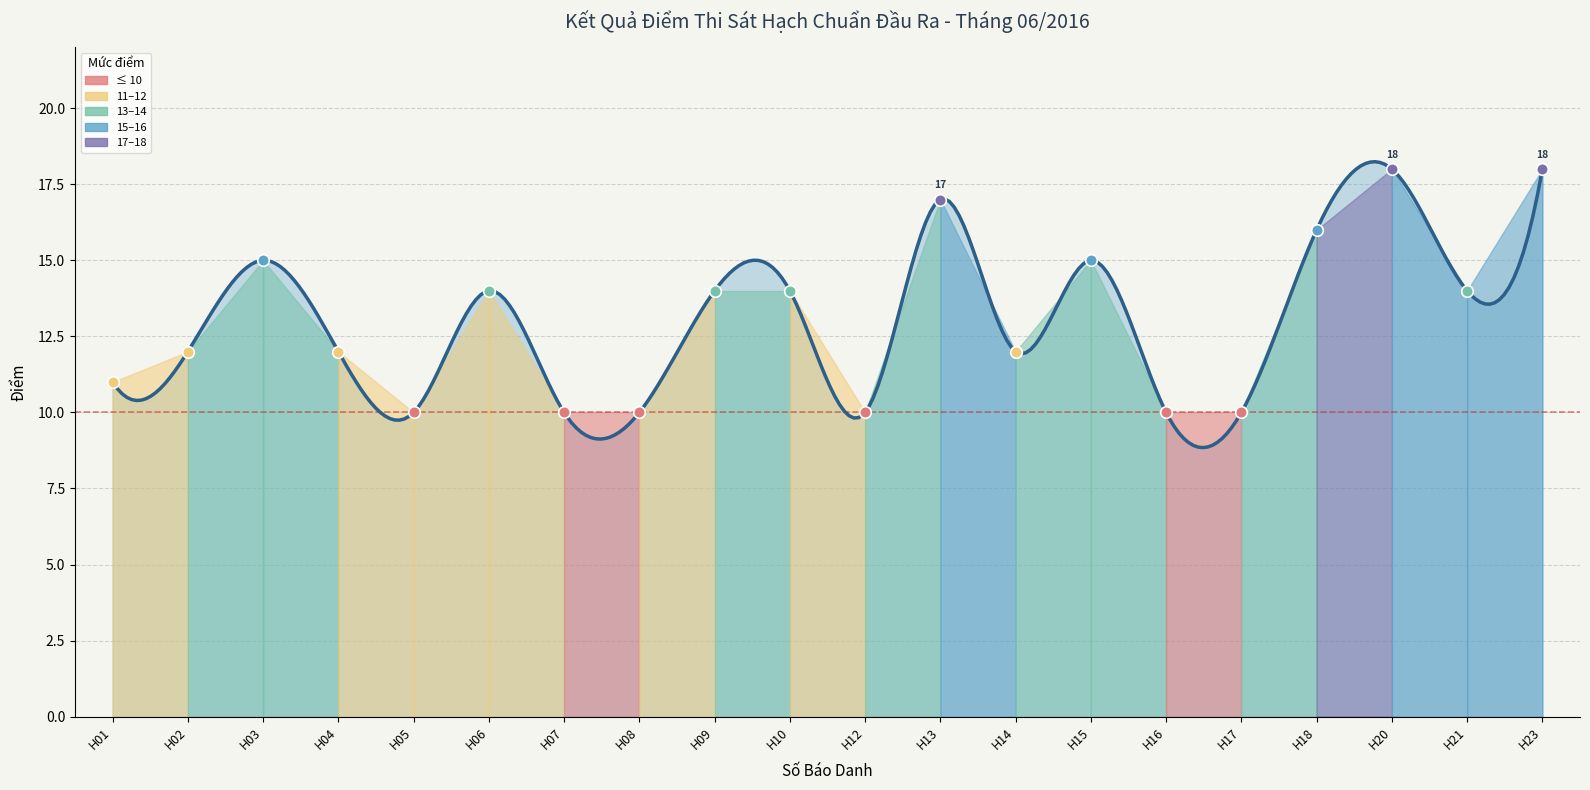

Between H07 and H20, which is larger?

H20